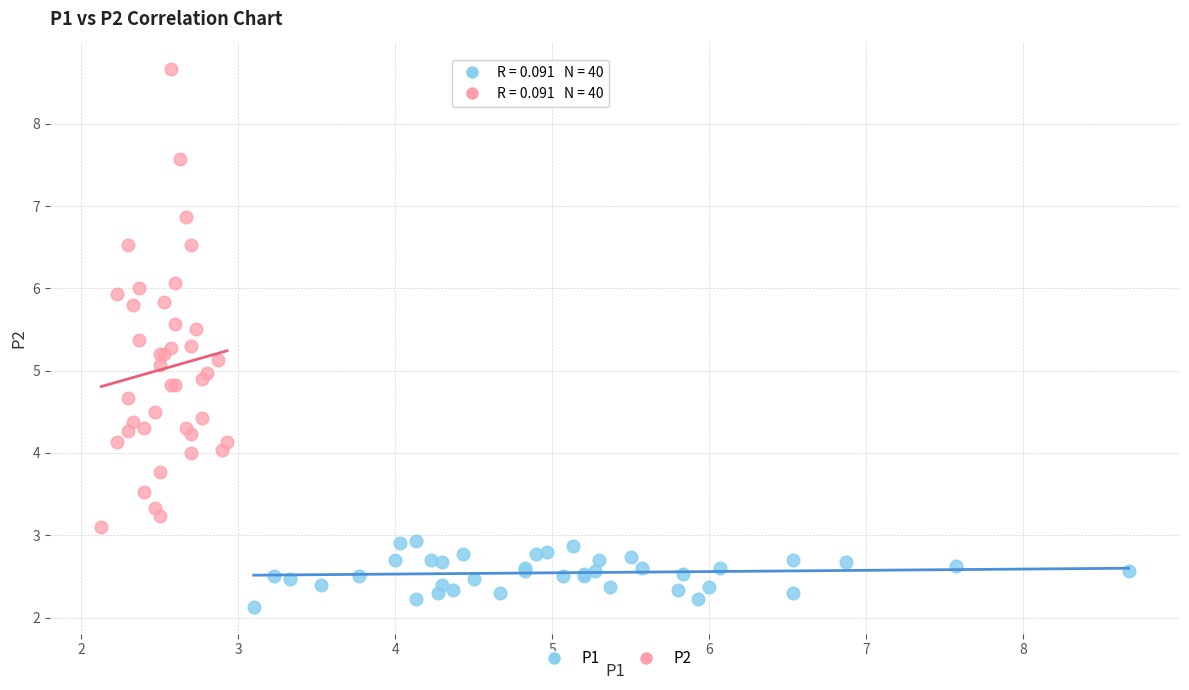

Which series reaches the maximum Y coordinate?

P2